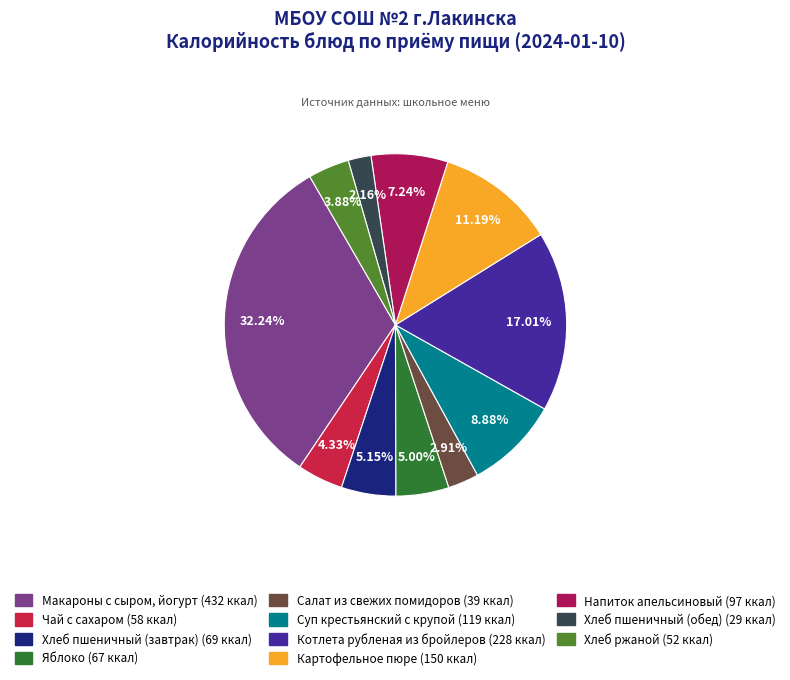

Rank the categories by value from lowest to highest.

Хлеб пшеничный (обед), Салат из свежих помидоров, Хлеб ржаной, Чай с сахаром, Яблоко, Хлеб пшеничный (завтрак), Напиток апельсиновый, Суп крестьянский с крупой, Картофельное пюре, Котлета рубленая из бройлеров, Макароны с сыром, йогурт